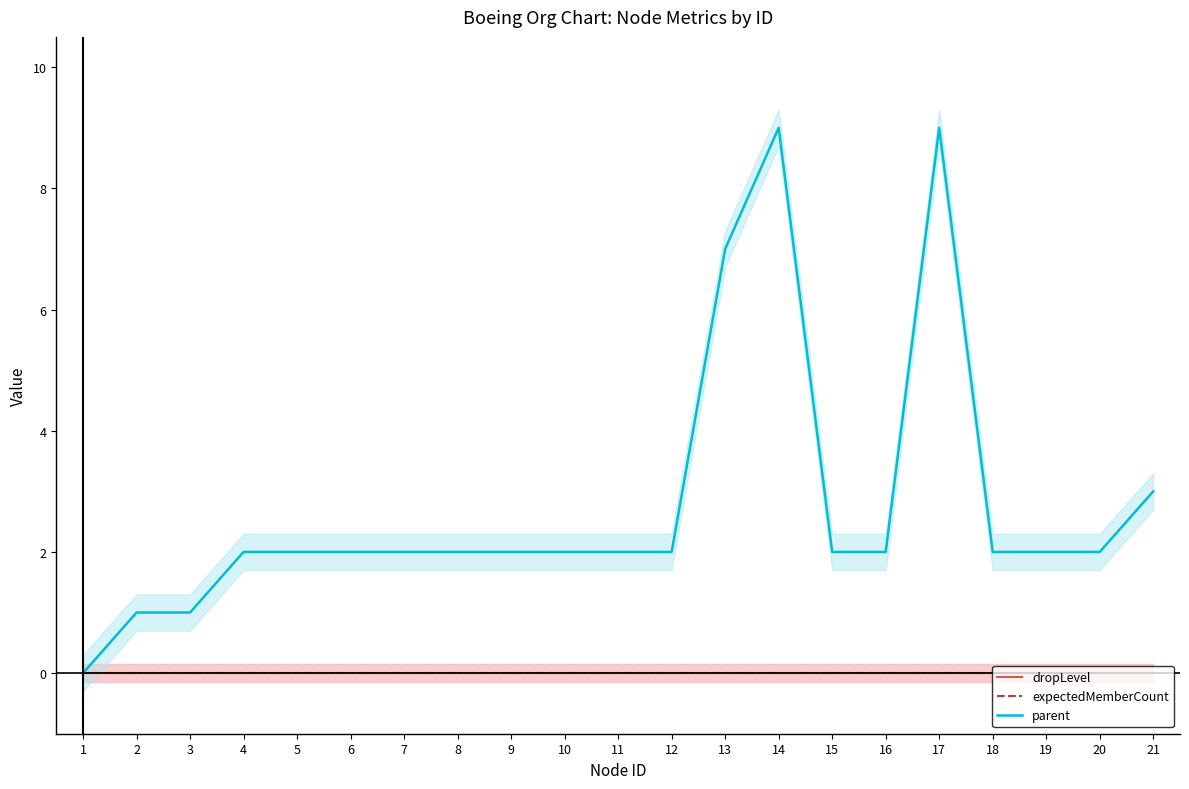

The parent series shows 3 at 16. True or false?

False